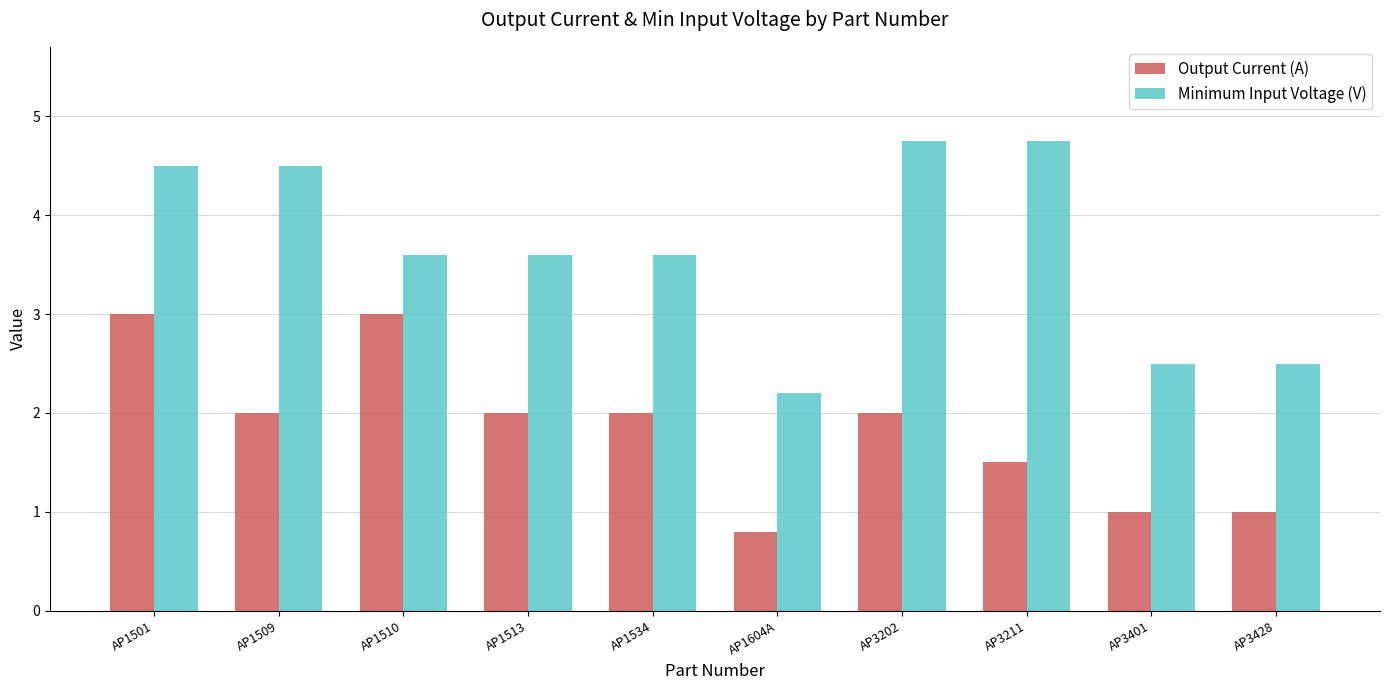

How many bars are there in total?

20